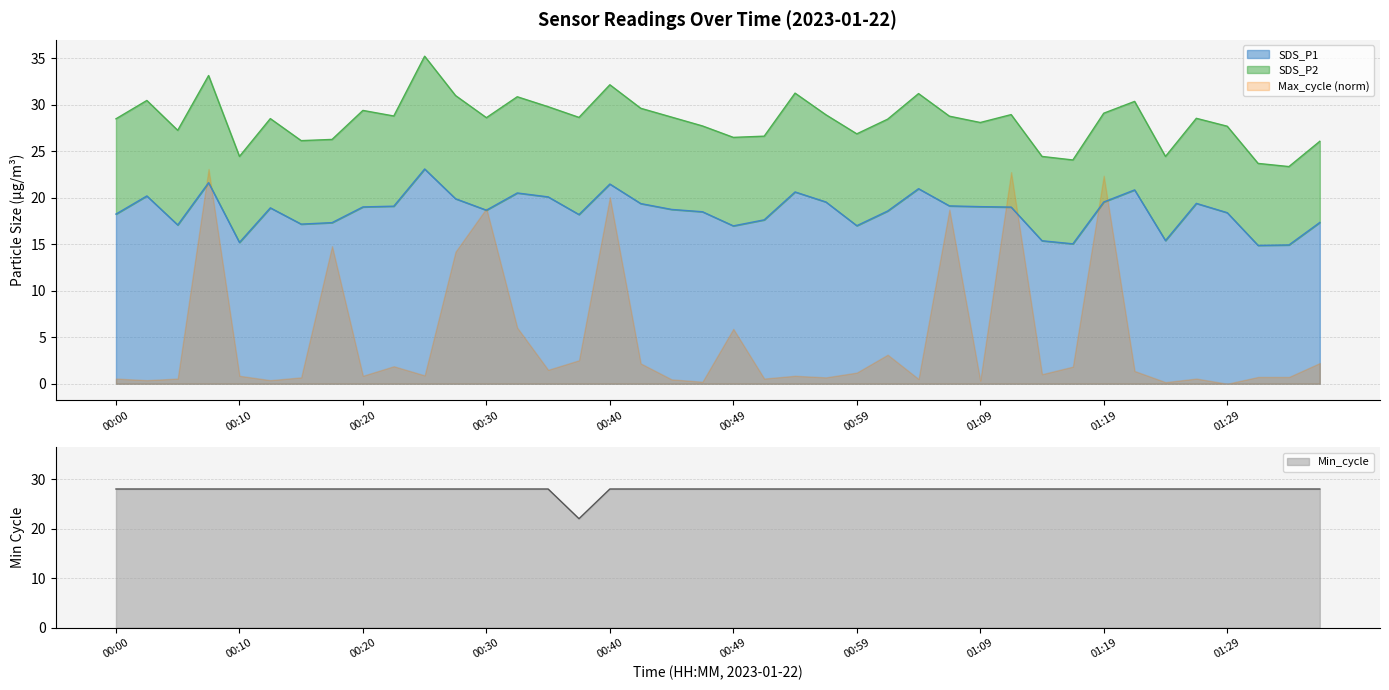

Between 01:14 and 01:16, which is larger?

01:14